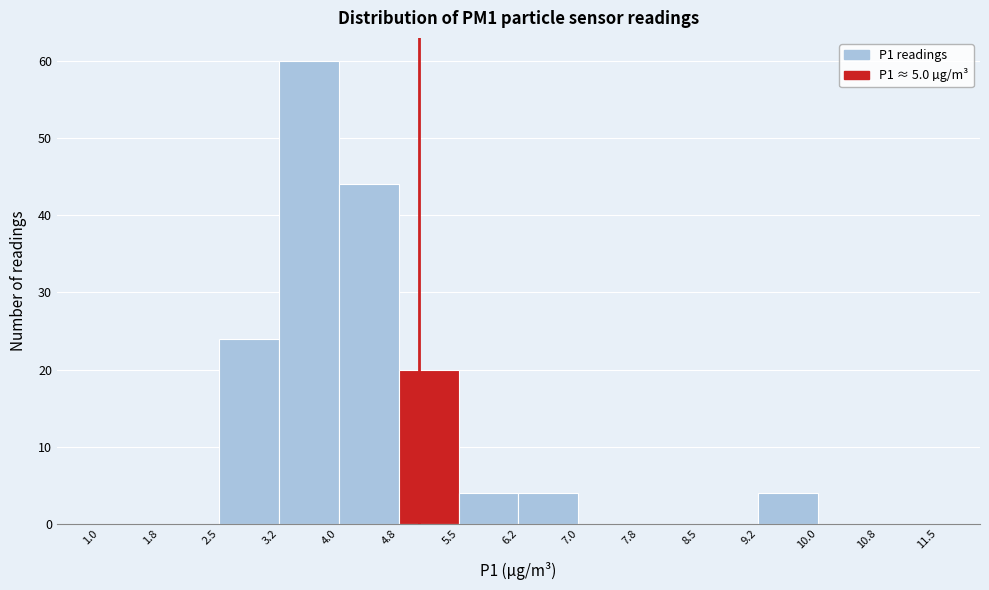

Reading left to right, list every bar in this chart as the range it spans on the x-axis followed by its height. The values are not printed on the chart, so give them approximately, as read against the axis.

1.0 to 1.8: 0
1.8 to 2.5: 0
2.5 to 3.2: 24
3.2 to 4.0: 60
4.0 to 4.8: 44
4.8 to 5.5: 20
5.5 to 6.2: 4
6.2 to 7.0: 4
7.0 to 7.8: 0
7.8 to 8.5: 0
8.5 to 9.2: 0
9.2 to 10.0: 4
10.0 to 10.8: 0
10.8 to 11.5: 0